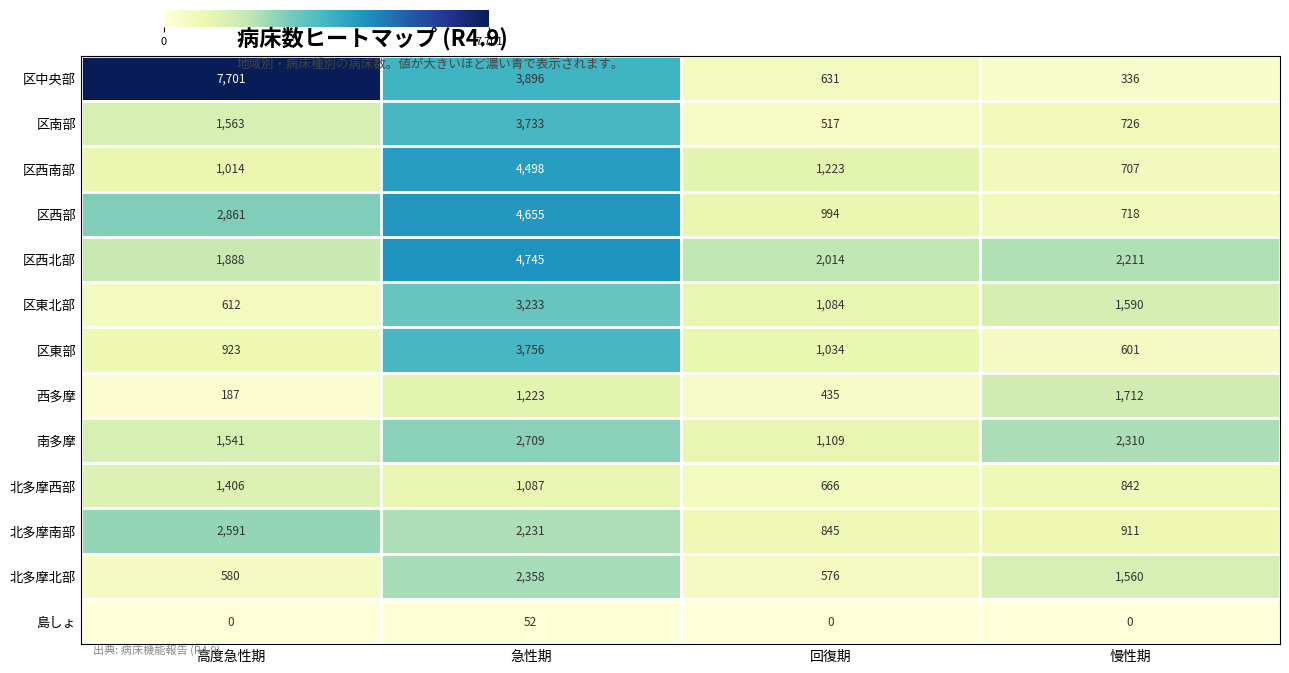

What is the sum of all 区西部 values?

9228